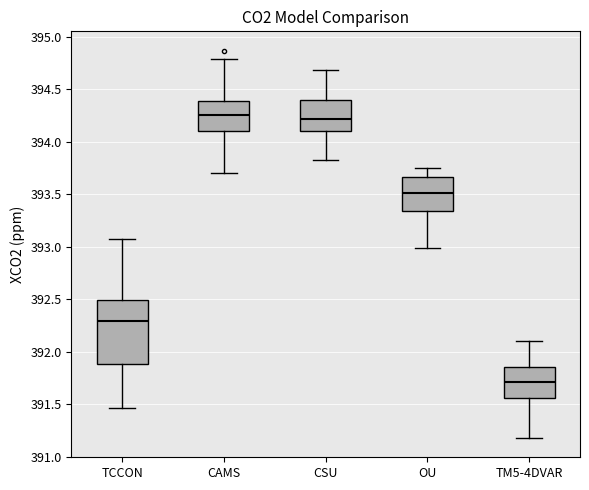

Which box is the tallest, from its lower edge to its upper edge?

TCCON